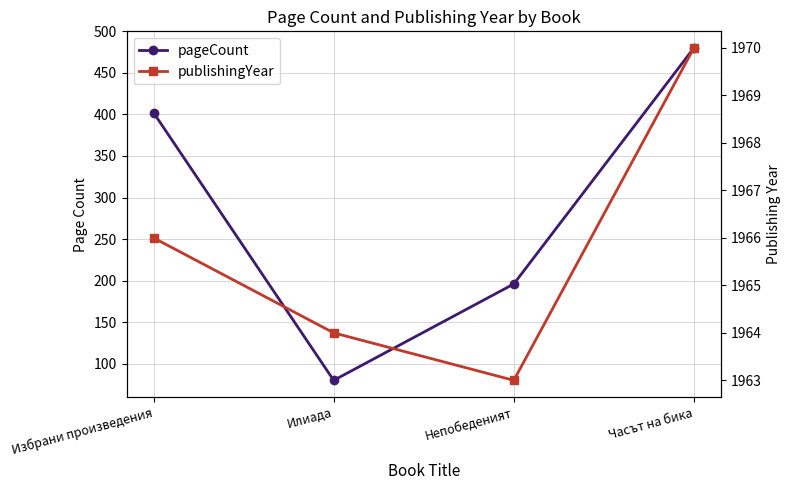

True or false: publishingYear has more than 2 points higher than both neighbors.

False